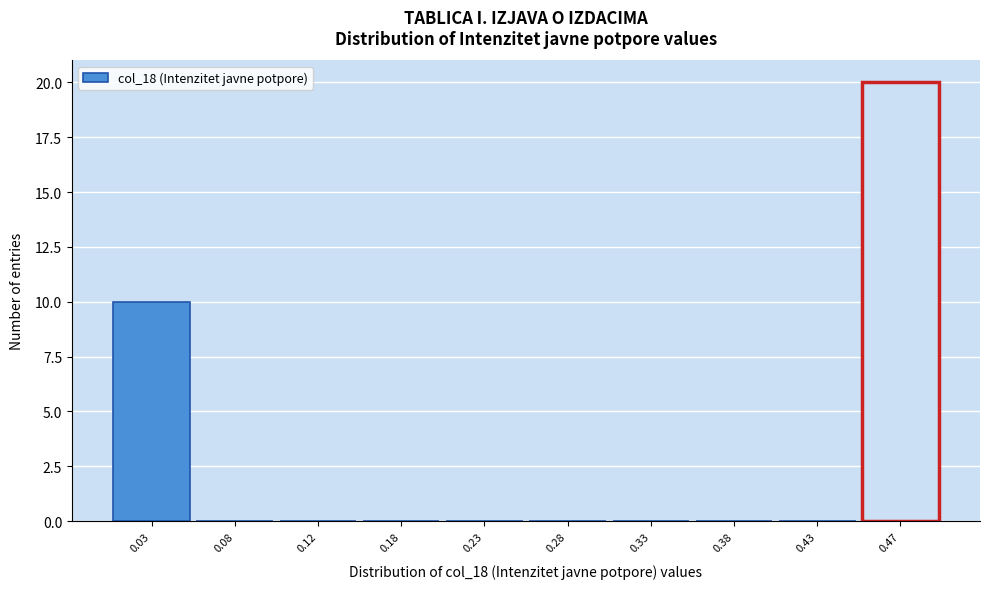

How tall is the bar that spans 0.00 to 0.05 on the x-axis? The values are not printed on the chart, so give them approximately, as read against the axis.

10